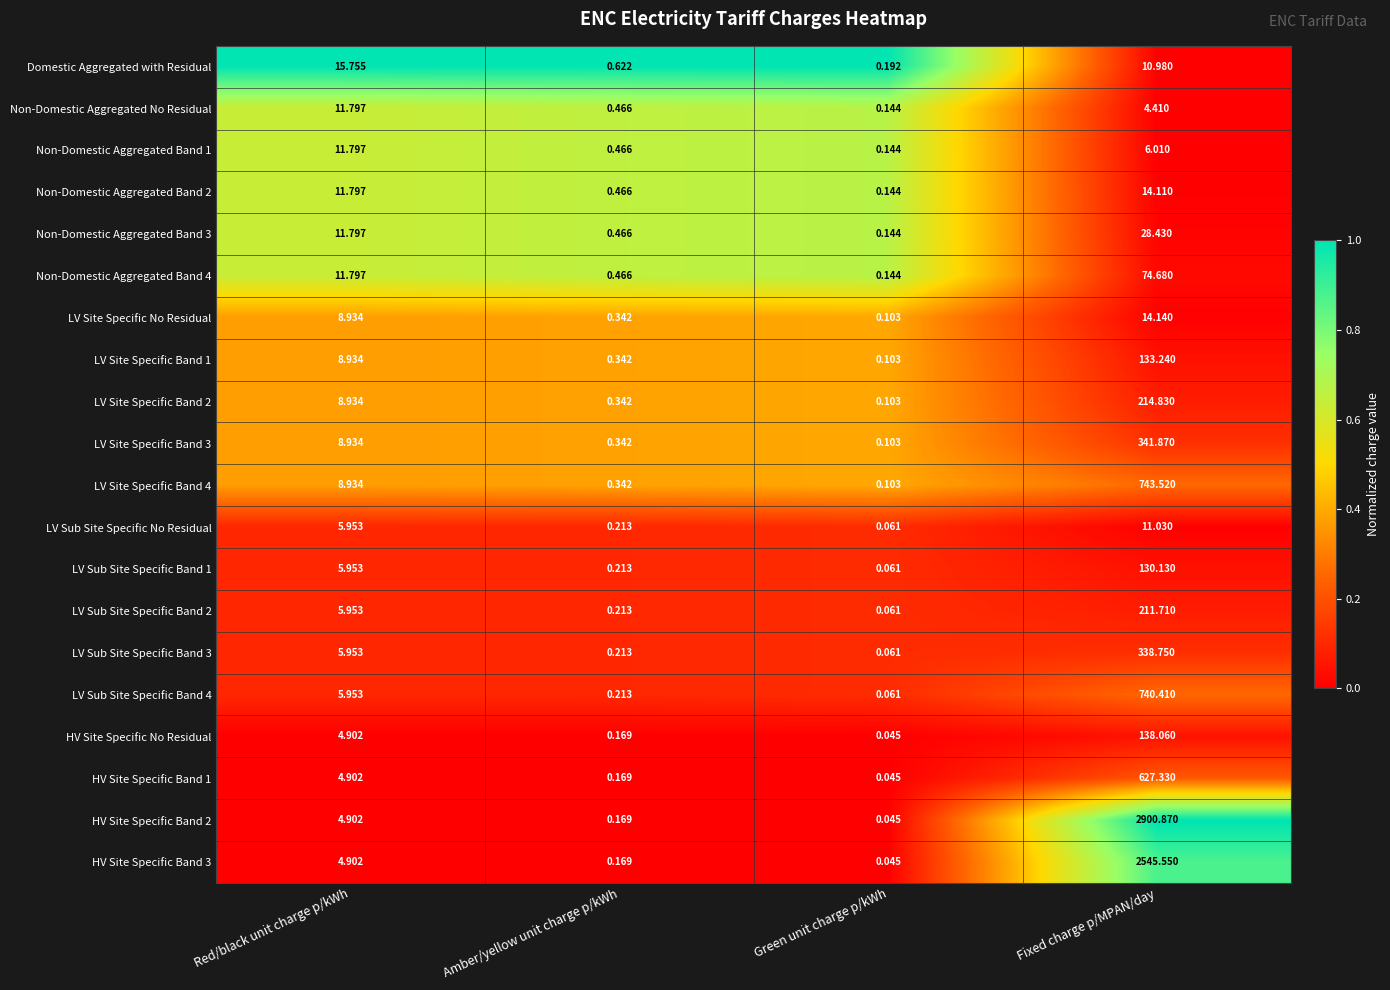

Rank the categories by Domestic Aggregated with Residual value from highest to lowest.

Red/black unit charge p/kWh, Fixed charge p/MPAN/day, Amber/yellow unit charge p/kWh, Green unit charge p/kWh